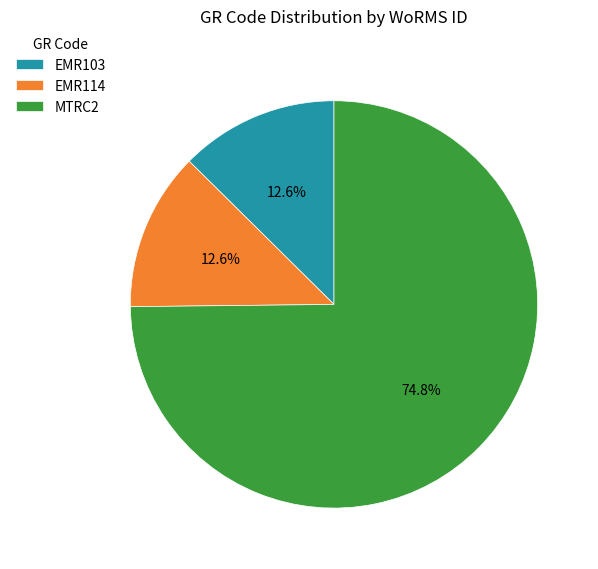

True or false: EMR103 accounts for 13% of the total.

True